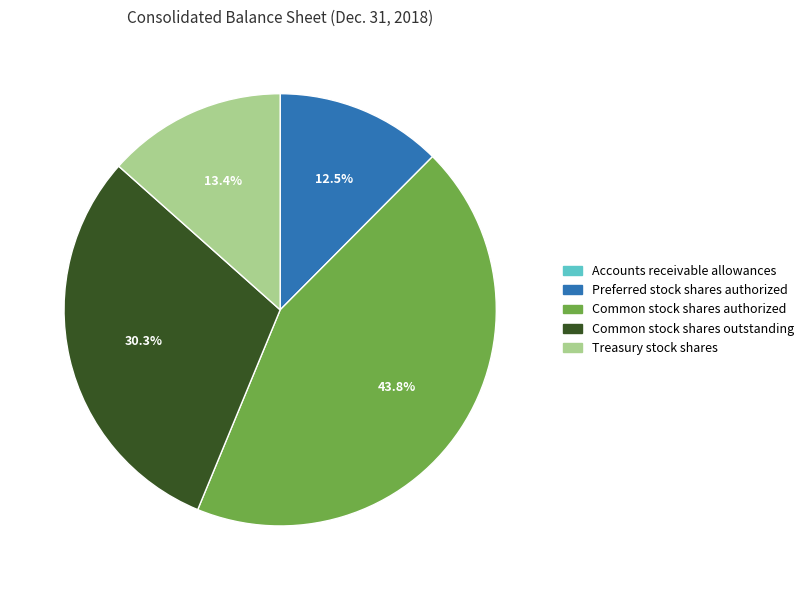

Which category has the biggest portion of the pie?

Common stock shares authorized